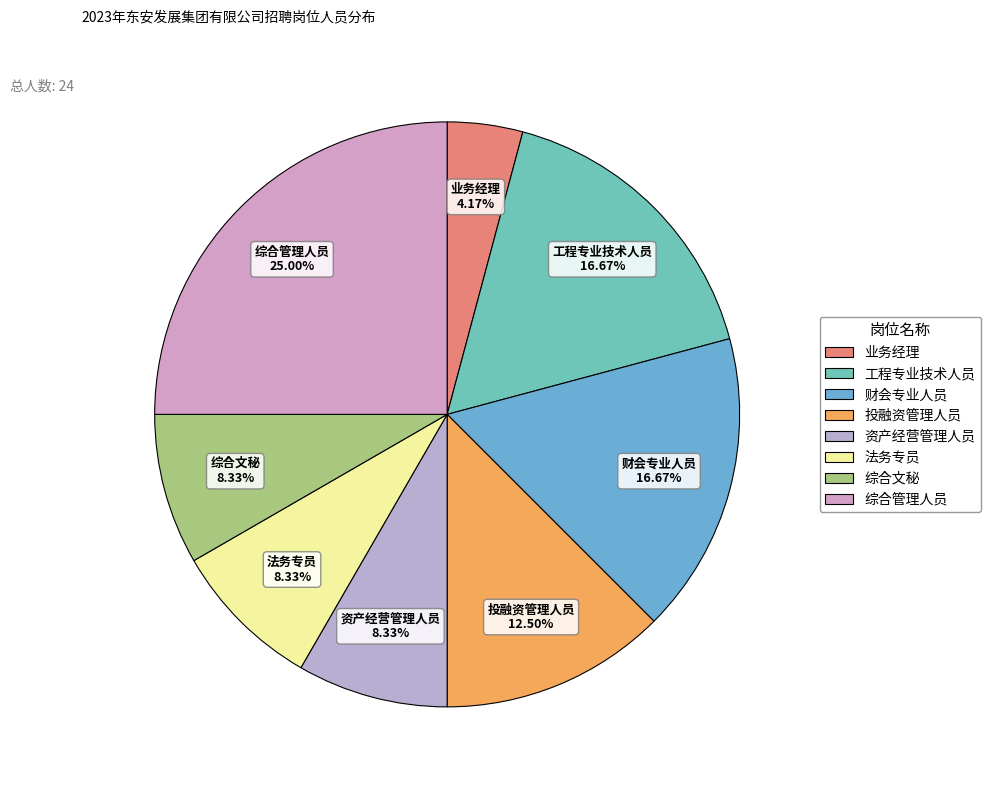

To the nearest percent, what portion does 综合文秘 represent?

8%